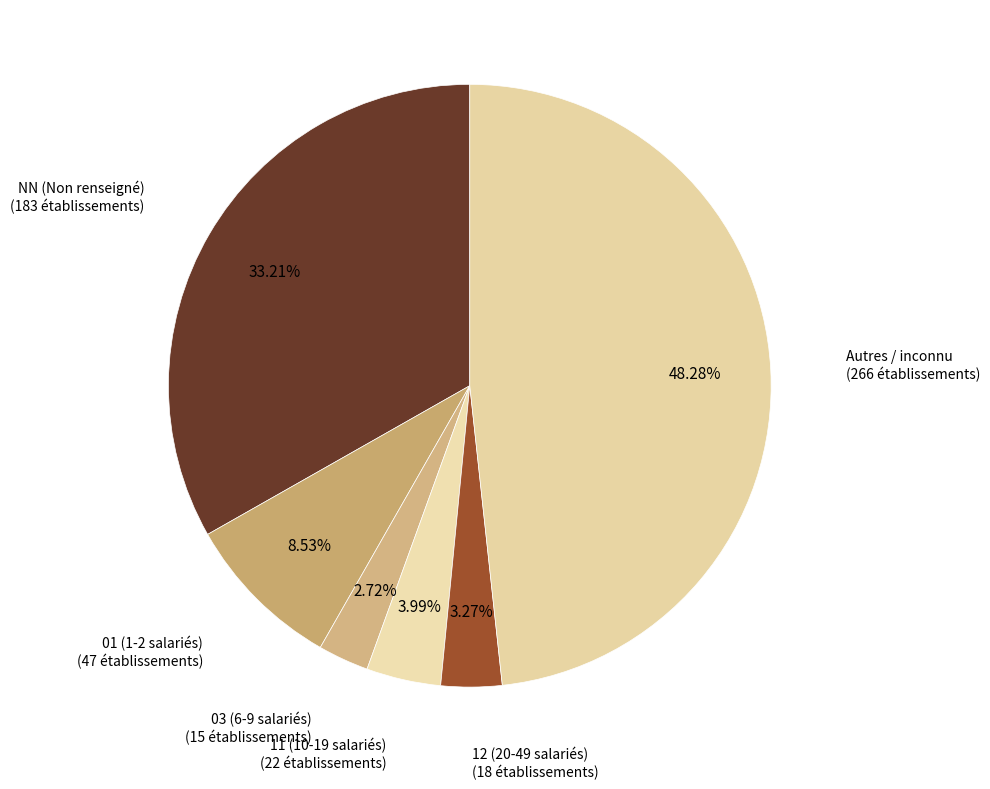

What is the largest slice in the pie chart?

Autres / inconnu